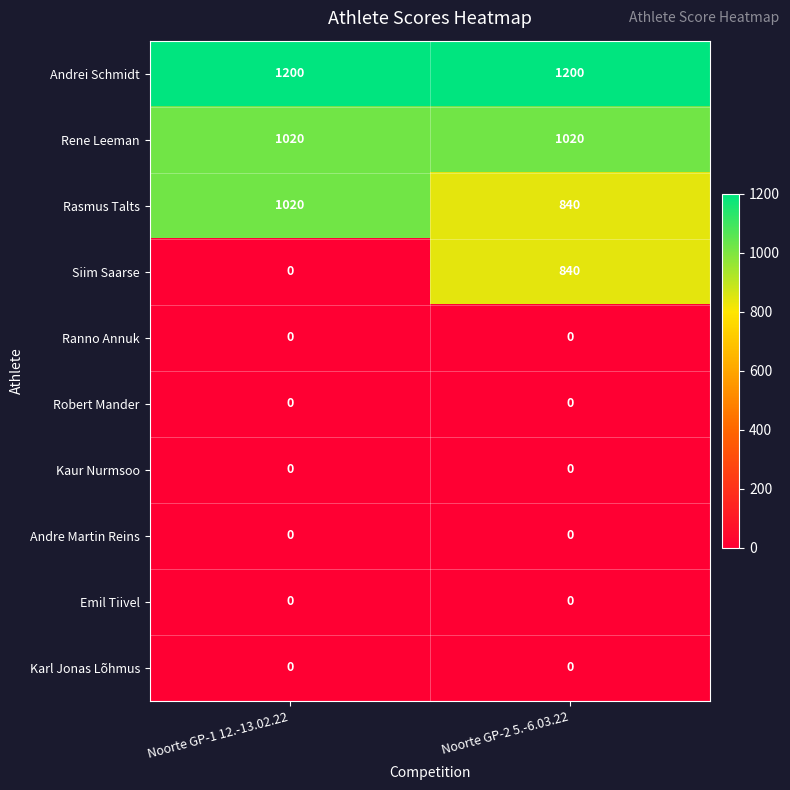

What is the total value across all series at Noorte GP-2 5.-6.03.22?

3900